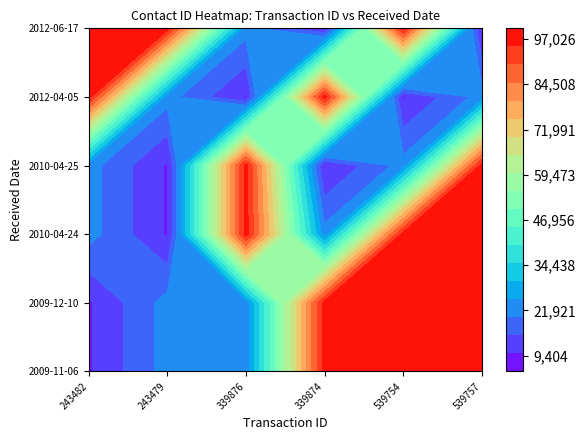

What is the minimum value for 2009-11-06?

9408